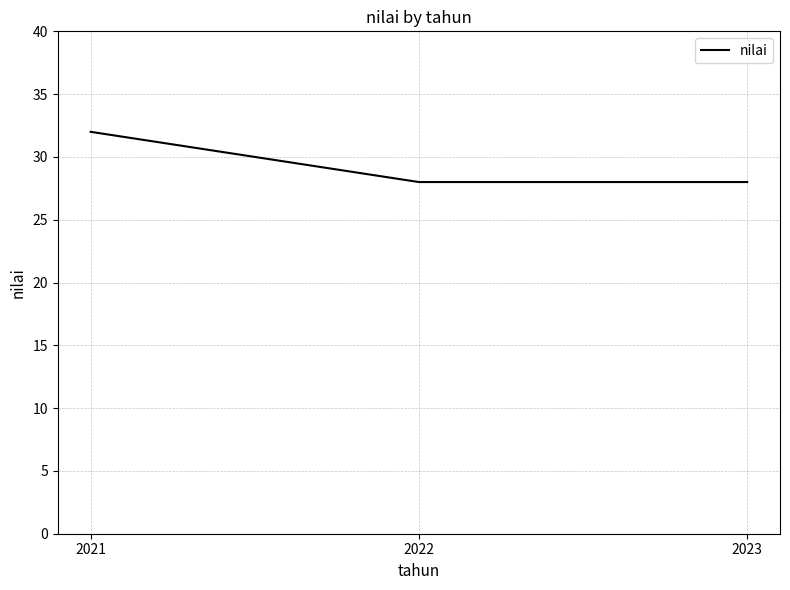

How many series are shown in this chart?

1